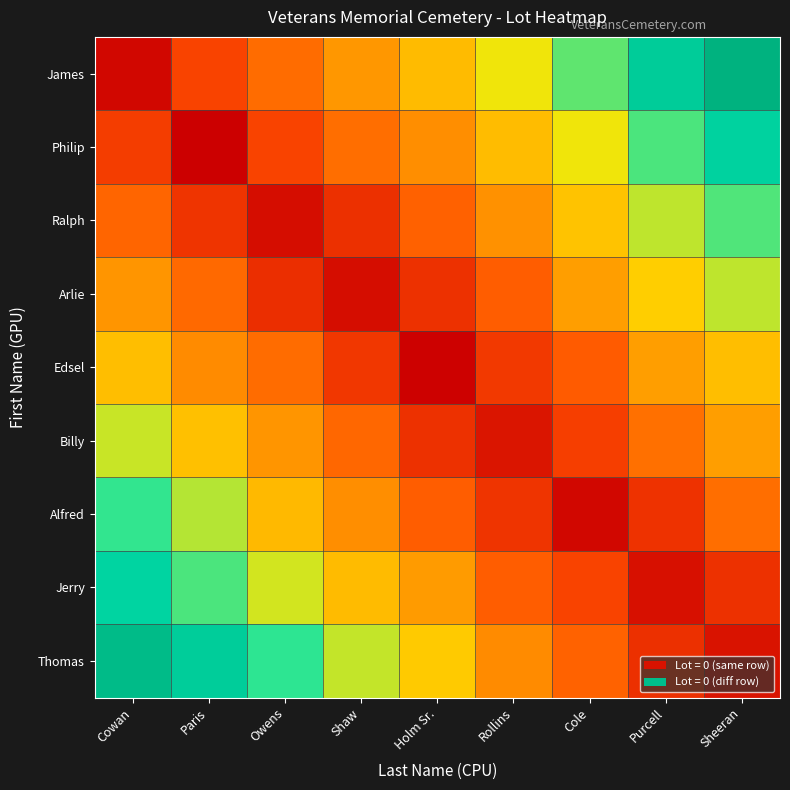

What is the spread (max minus min) of values at Shaw?

5.1